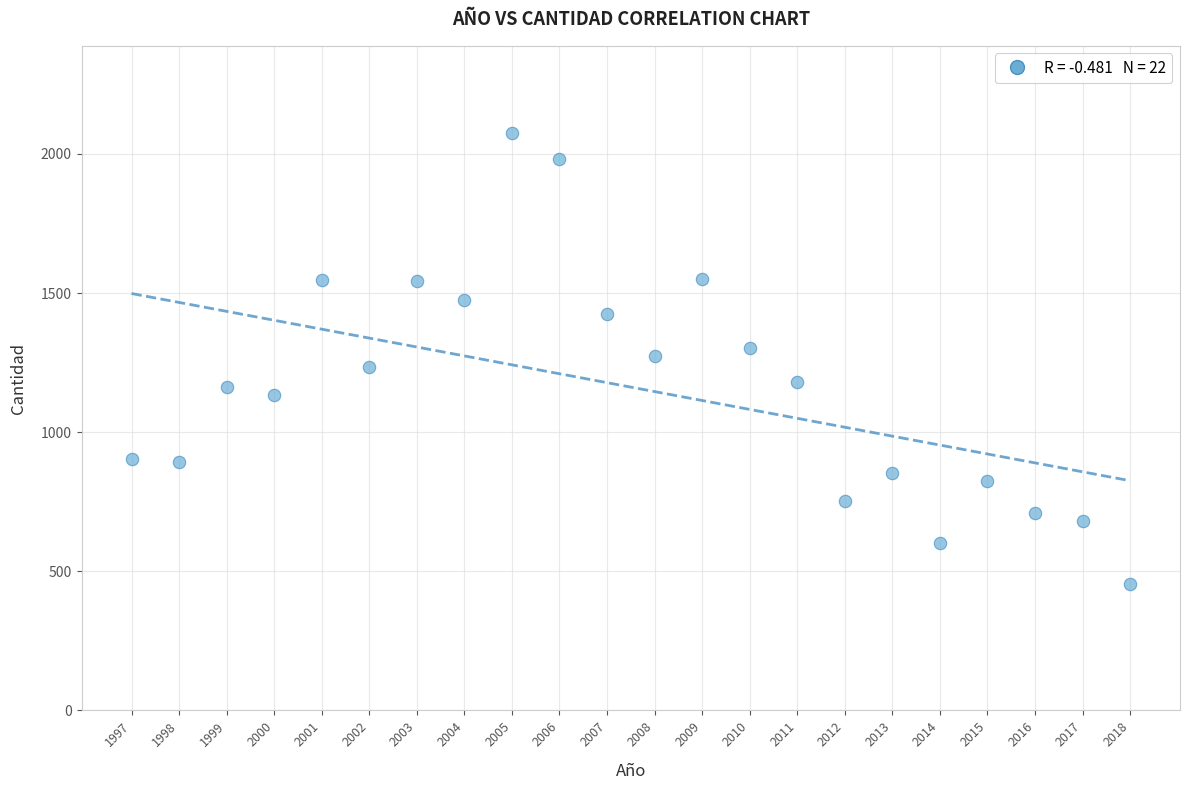

What is the range of X values (max minus min)?

21